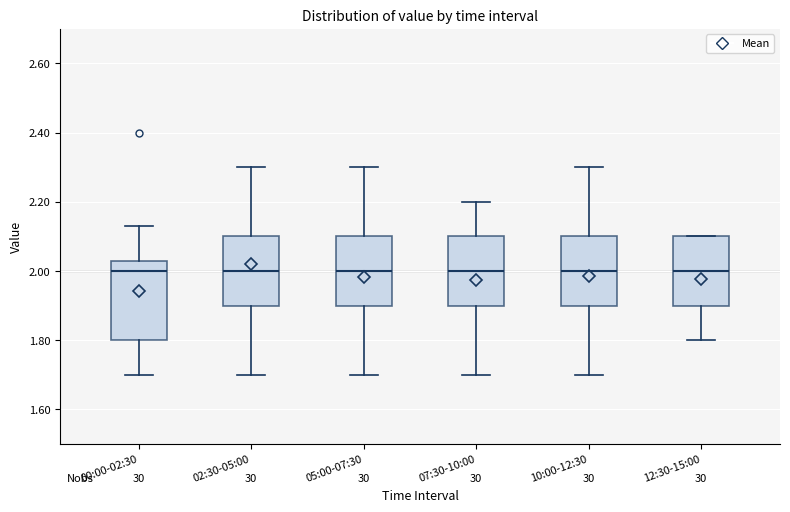

Comparing the boxes themselves (not the whiskers), which one is the tallest?

00:00-02:30